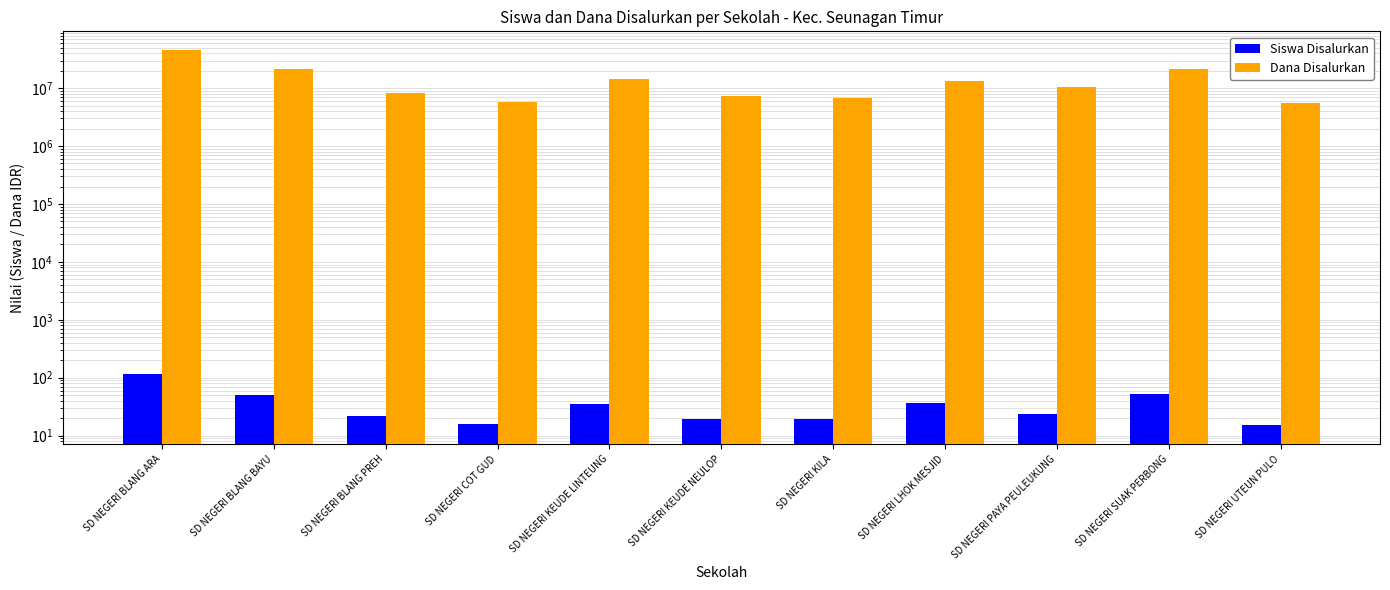

Is it true that Dana Disalurkan equals 10350000 at SD NEGERI PAYA PEULEUKUNG?

True